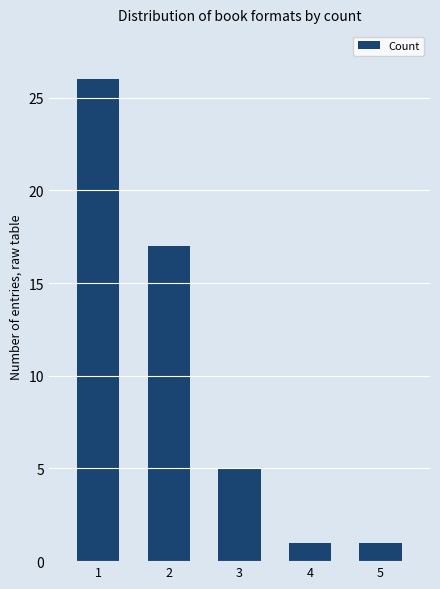

Reading left to right, transcribe all the data shown in this chart.

26	17	5	1	1